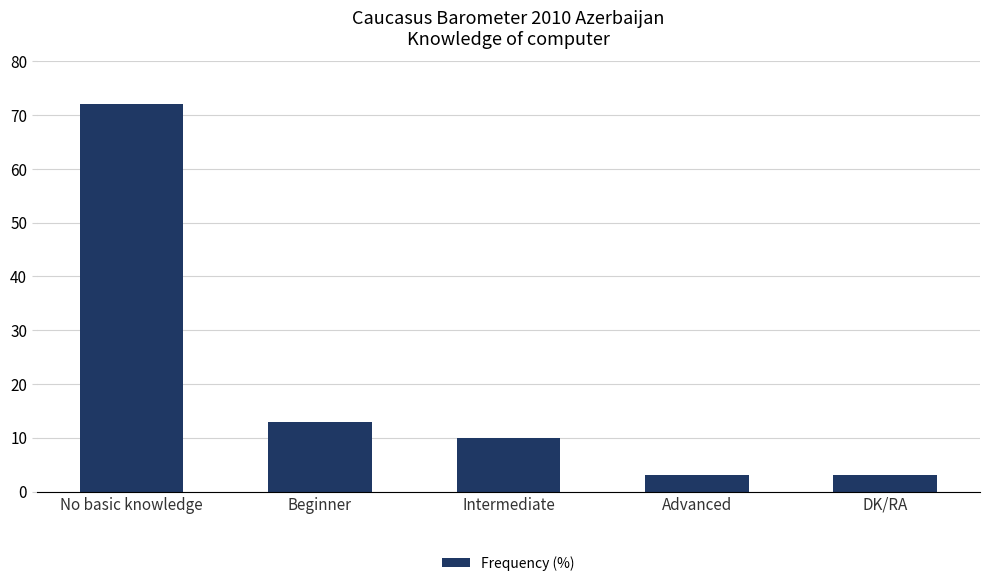

The chart shows a value of 3 at Advanced. True or false?

True